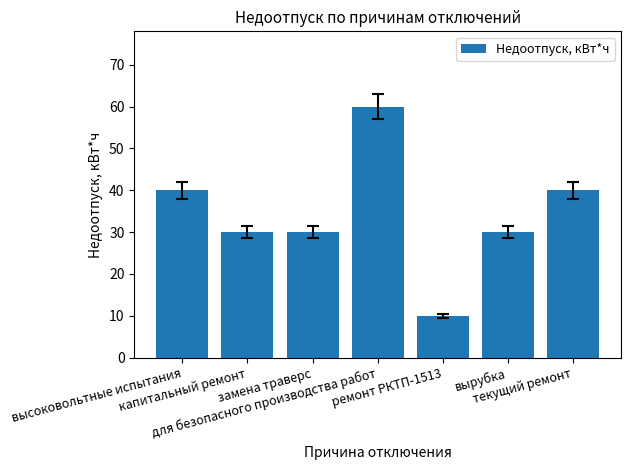

Which category has the highest value across all series?

для безопасного производства работ